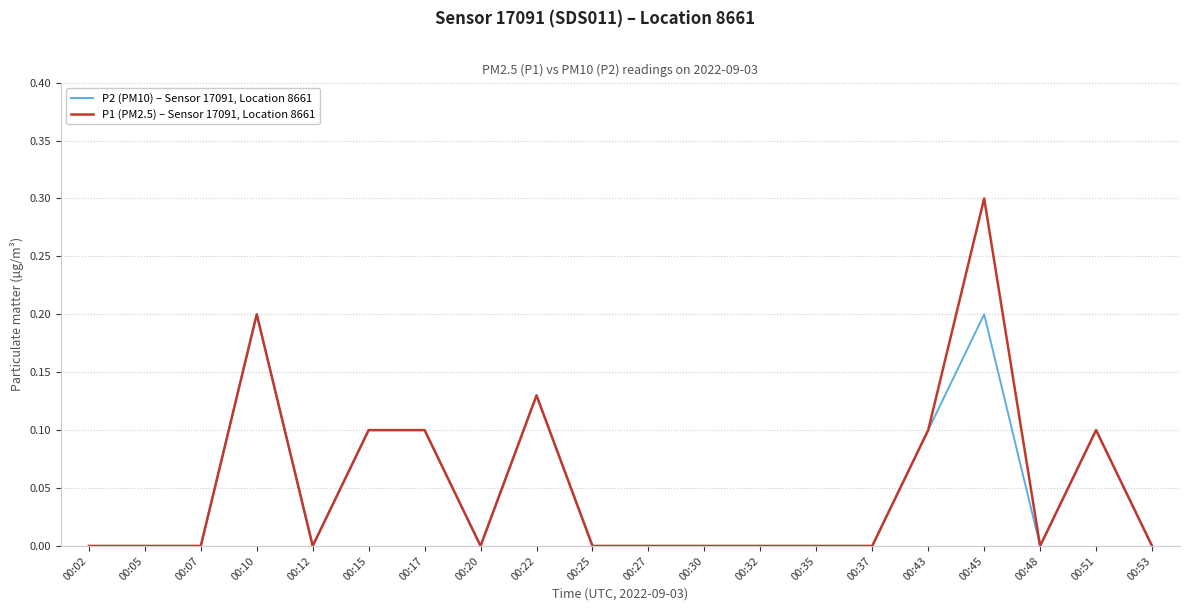

Is this an area chart (filled region under the line)?

No